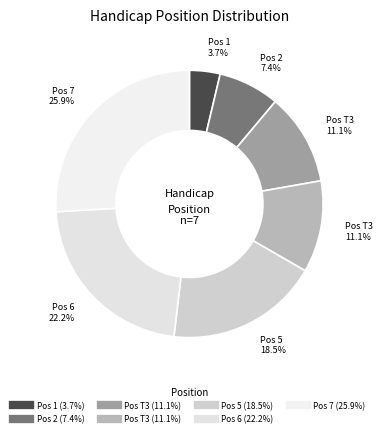

How many slices are in this pie chart?

7